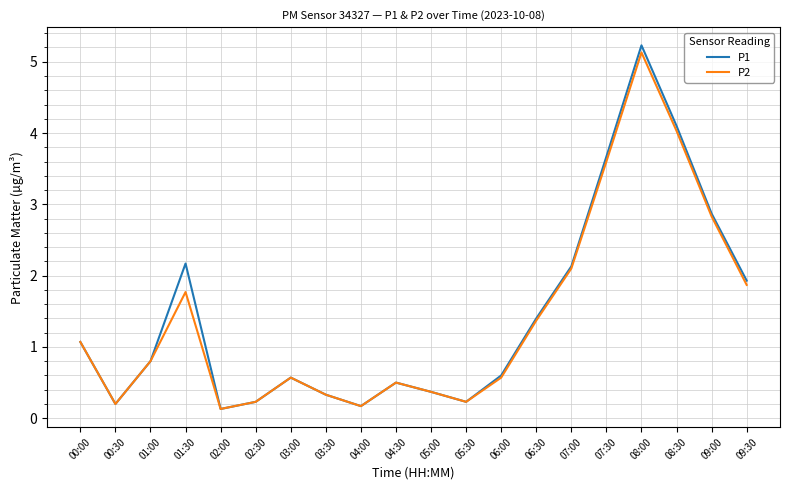

What is the average value of the P2 series?

1.4